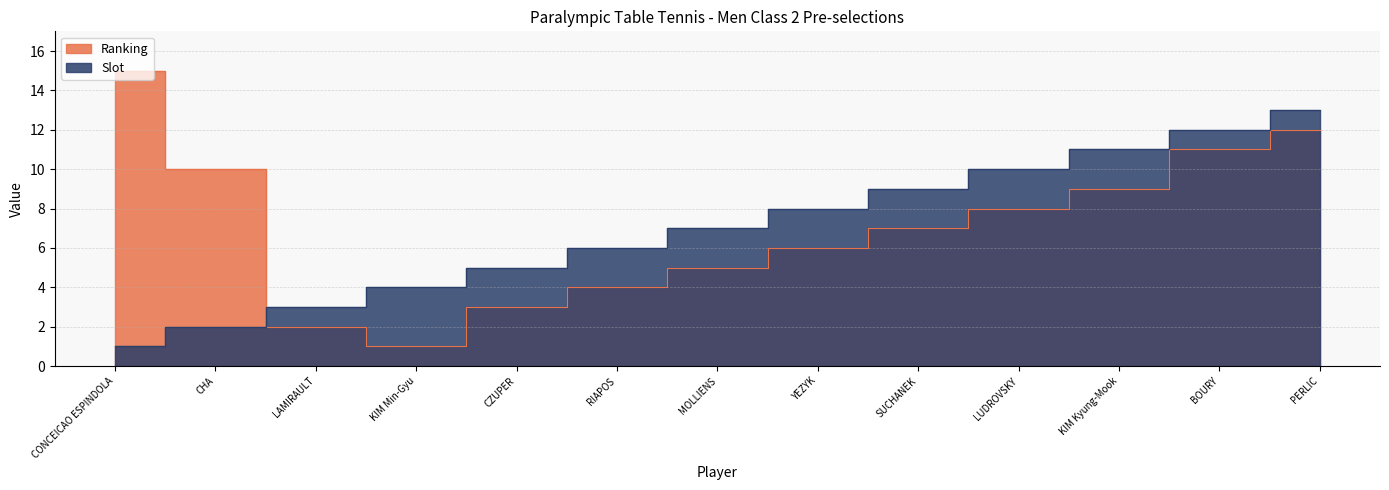

List the series in order of their peak value, highest first.

Ranking, Slot